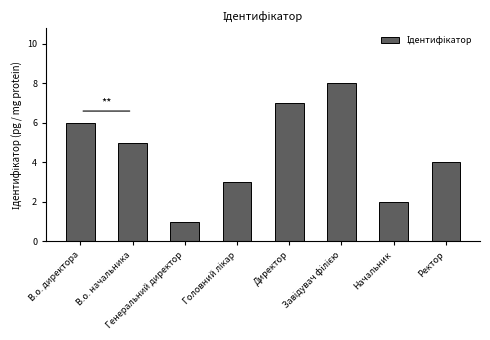

Reading left to right, list all the values displayed in this chart.

6	5	1	3	7	8	2	4